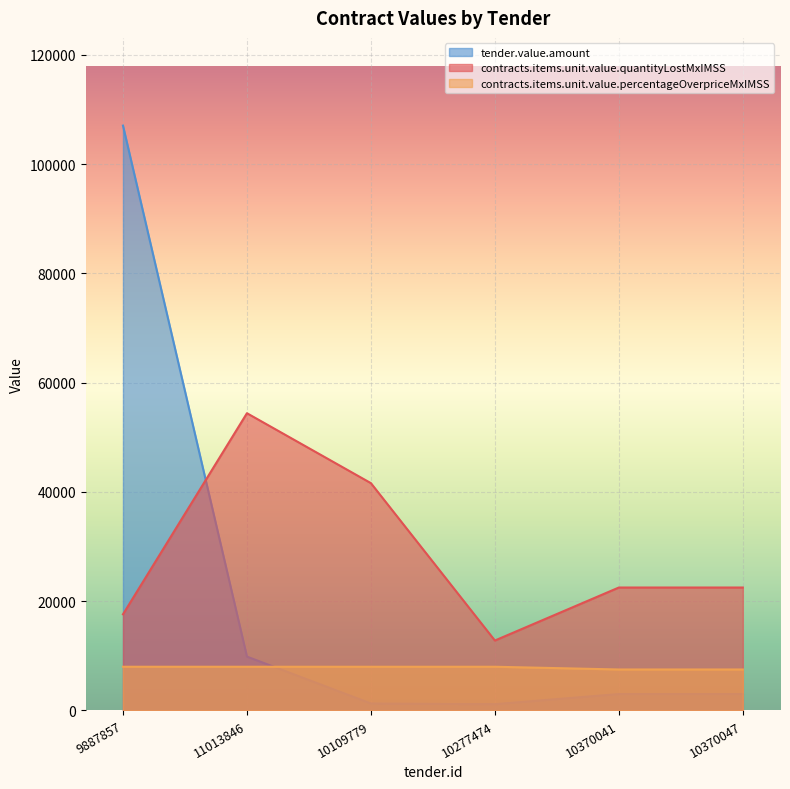

Where is tender.value.amount nearest to the value 54092?

11013846